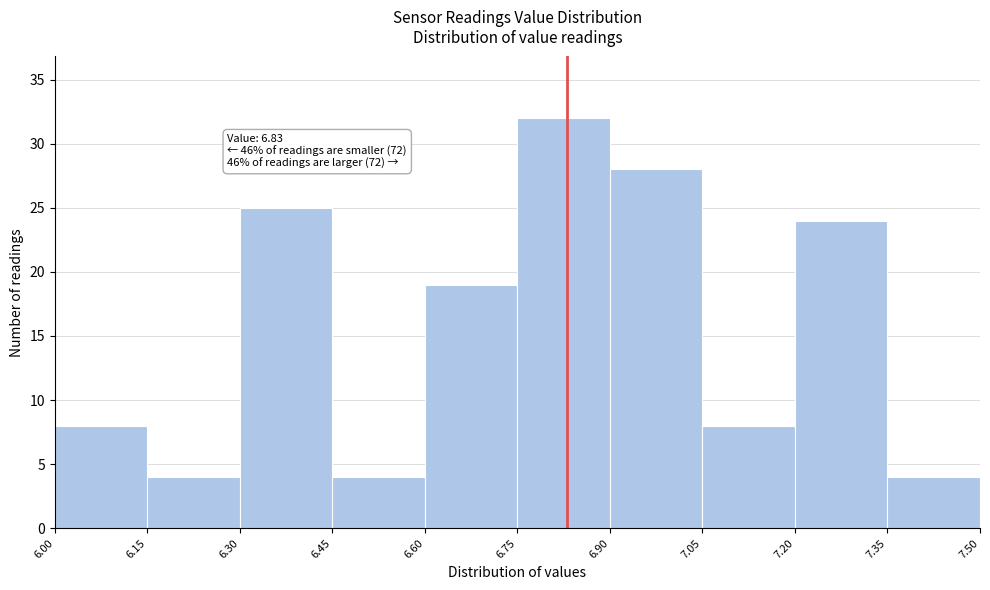

Over which range of the x-axis is the bar tallest?

6.75 to 6.90